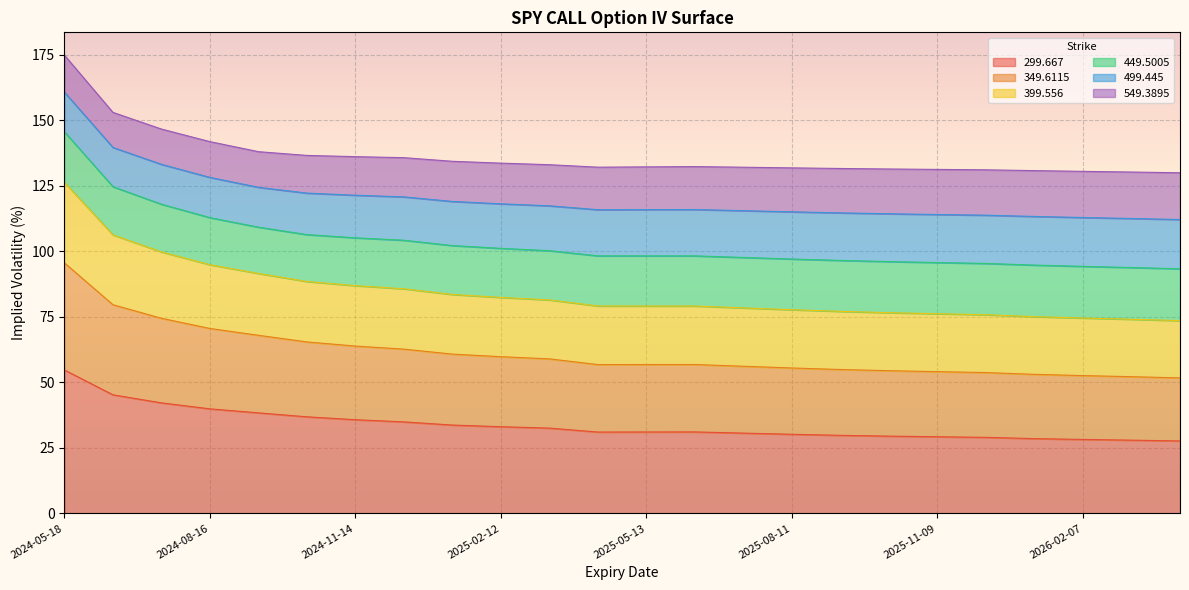

In 299.667, how many points are lower than both neighbors (excluding endpoints)?

1